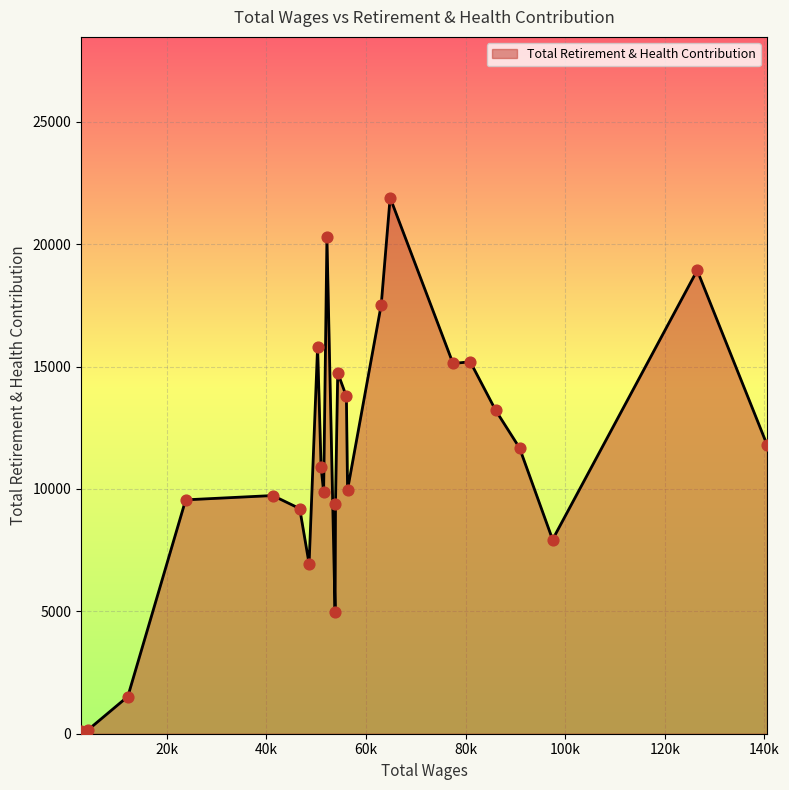

What is the difference between the maximum and minimum values?

21792